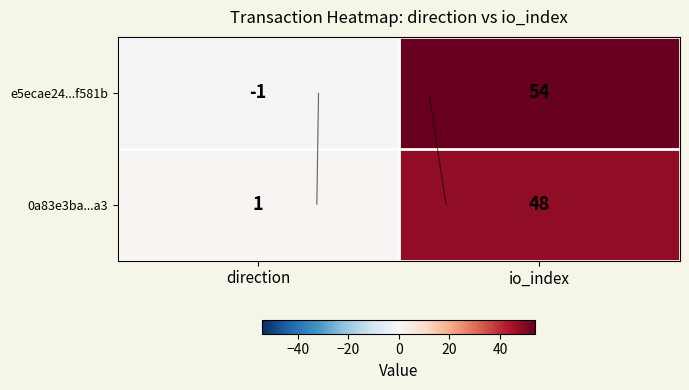

How many 0a83e3ba...a3 values are between 1 and 48?

2